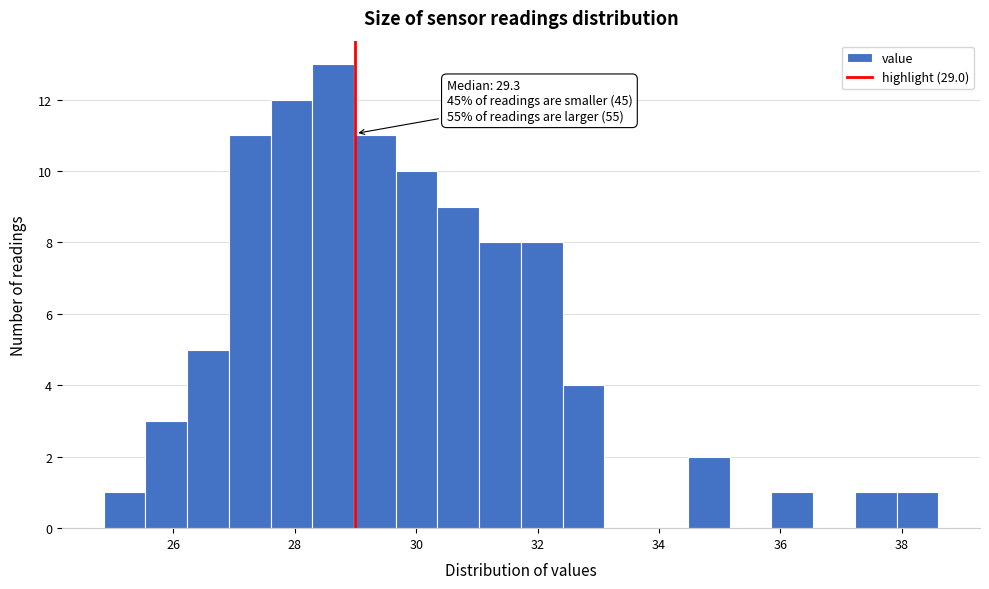

Around what value on the x-axis is the tallest bar? Give the approximate position of its centre, as read against the axis.

28.6